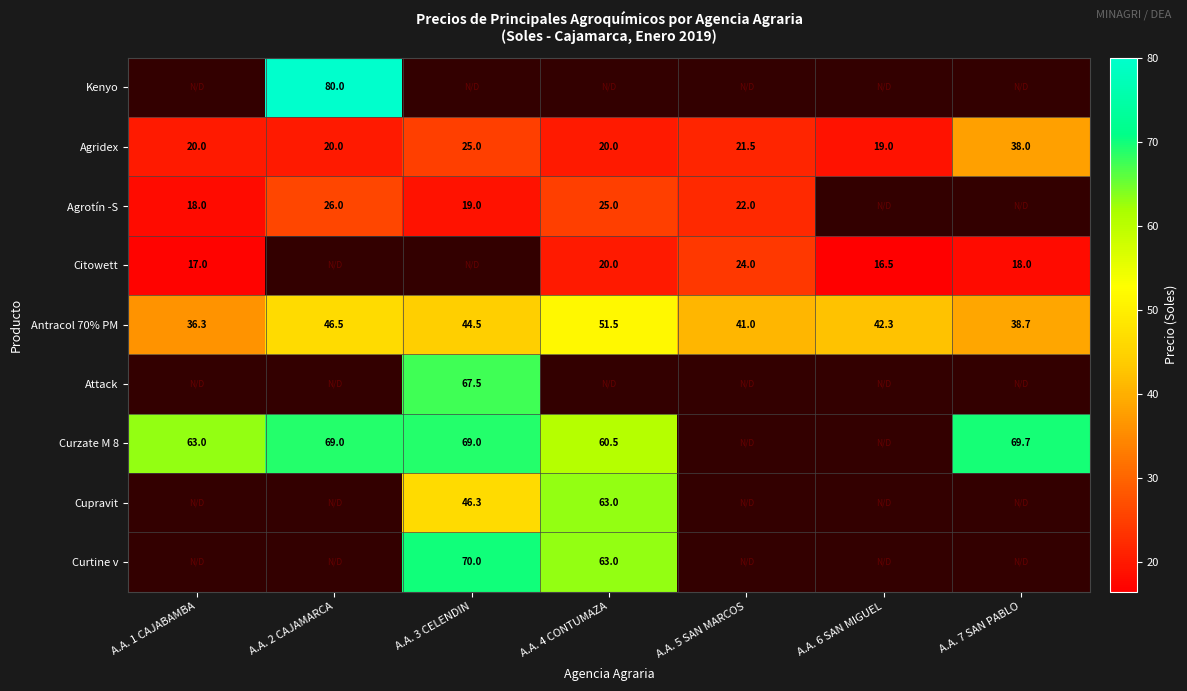

What is the average value of the Antracol 70% PM series?

43.0